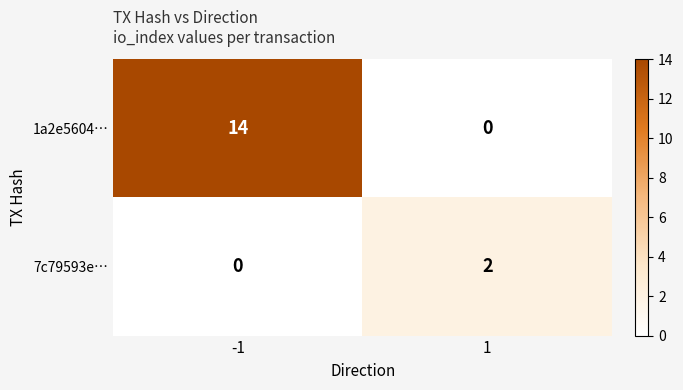

Which series has the widest spread of values?

1a2e5604…